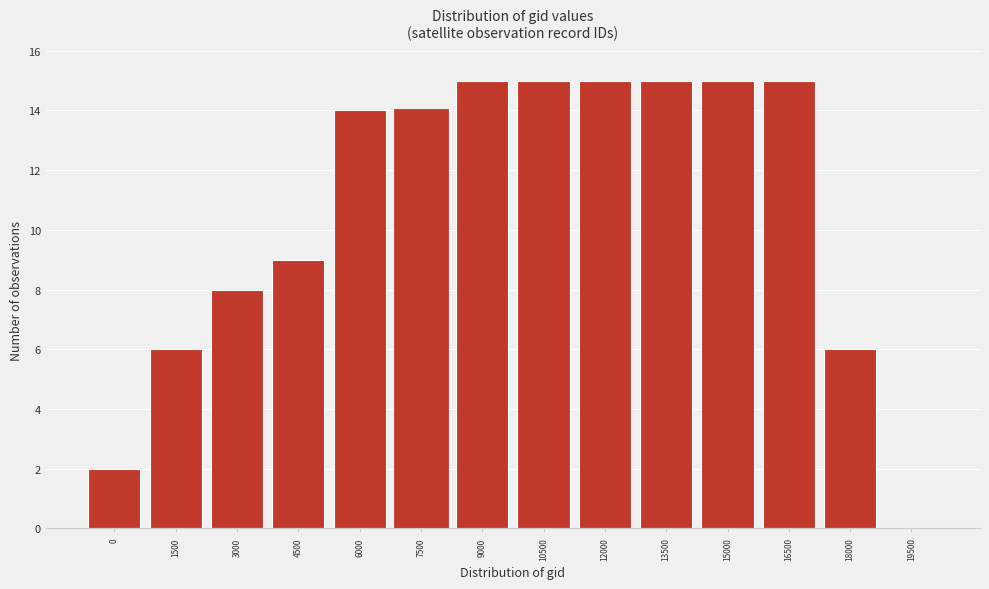

Reading left to right, transcribe all the data shown in this chart.

0=2	1500=6	3000=8	4500=9	6000=14	7500=14	9000=15	10500=15	12000=15	13500=15	15000=15	16500=15	18000=6	19500=0